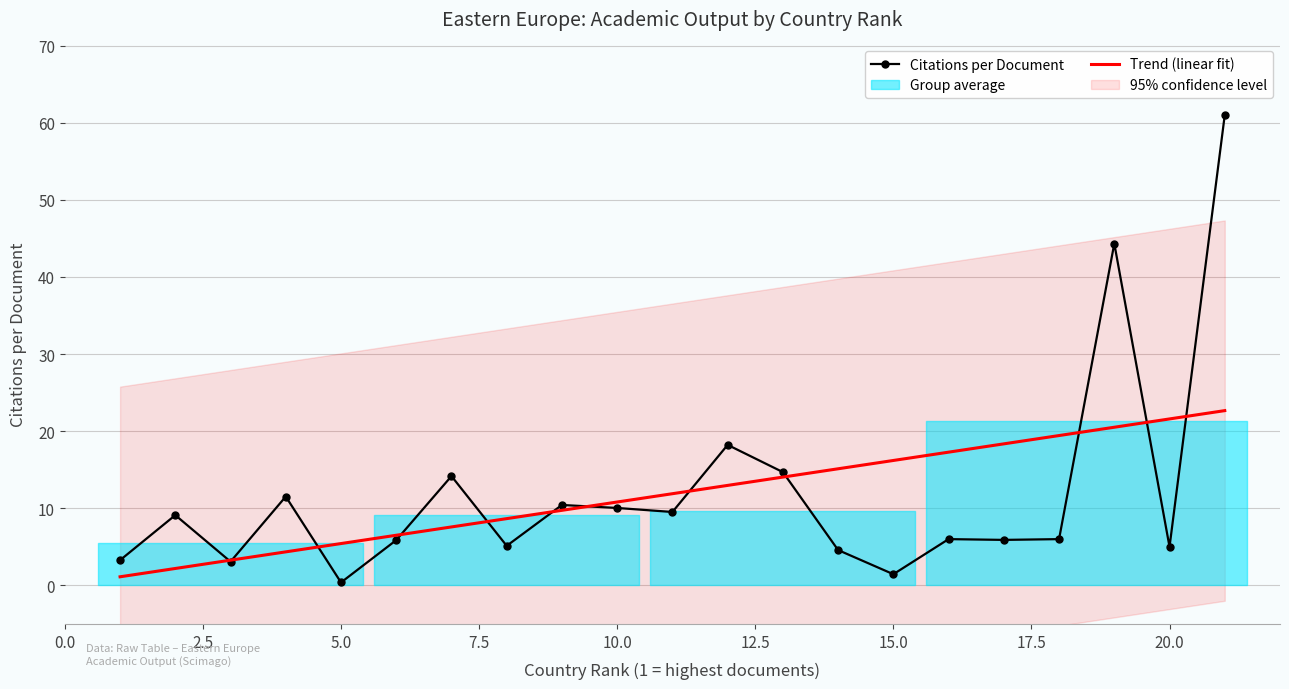

What is the minimum value shown in the chart?

0.4